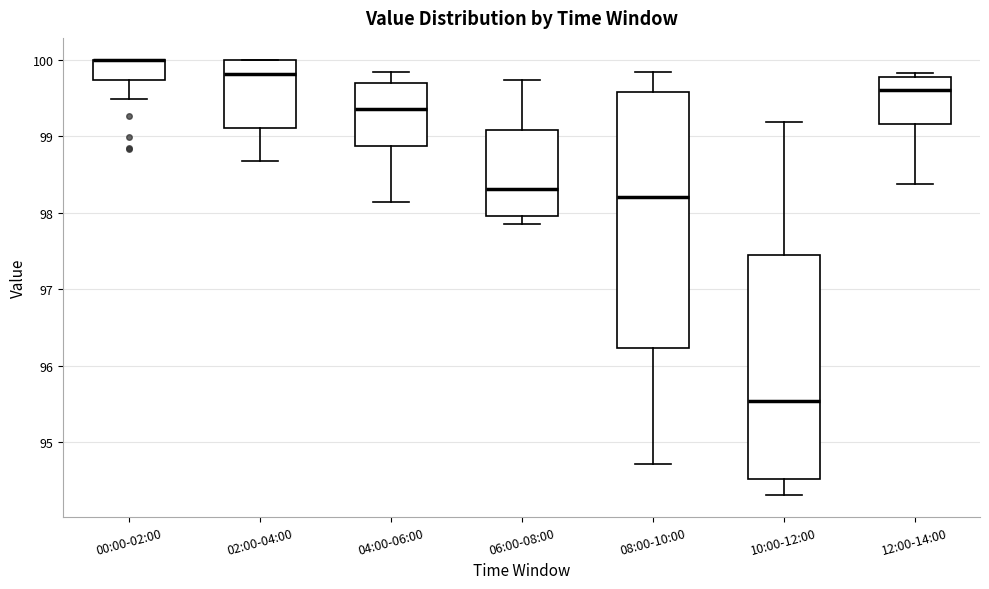

Reading left to right, transcribe this box plot: for each box, give where its median line is, the range the box spans, and where its two whiskers end, as read against the y-axis. The values are not printed on the chart, so give them approximately, as read against the axis.

00:00-02:00: median 100.0 (drawn on the box's upper edge), box 99.7 to 100.0, whiskers 99.5 to 100.0
02:00-04:00: median 99.8, box 99.1 to 100.0, whiskers 98.7 to 100.0
04:00-06:00: median 99.4, box 98.9 to 99.7, whiskers 98.1 to 99.8
06:00-08:00: median 98.3, box 98.0 to 99.1, whiskers 97.9 to 99.7
08:00-10:00: median 98.2, box 96.2 to 99.6, whiskers 94.7 to 99.8
10:00-12:00: median 95.5, box 94.5 to 97.4, whiskers 94.3 to 99.2
12:00-14:00: median 99.6, box 99.2 to 99.8, whiskers 98.4 to 99.8 (just above the box's upper edge)